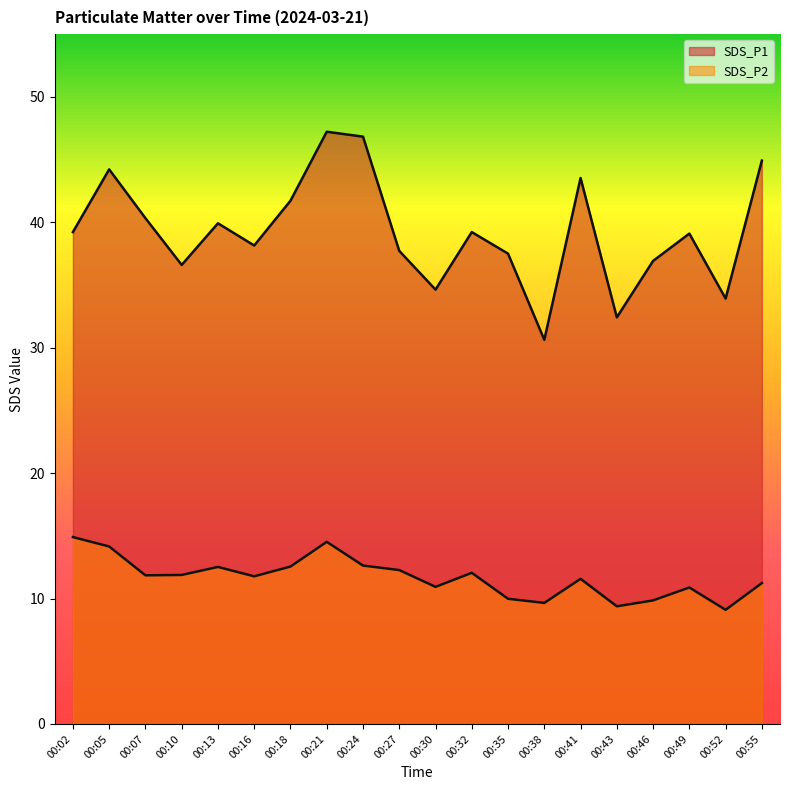

Which series has the largest total across all categories?

SDS_P1